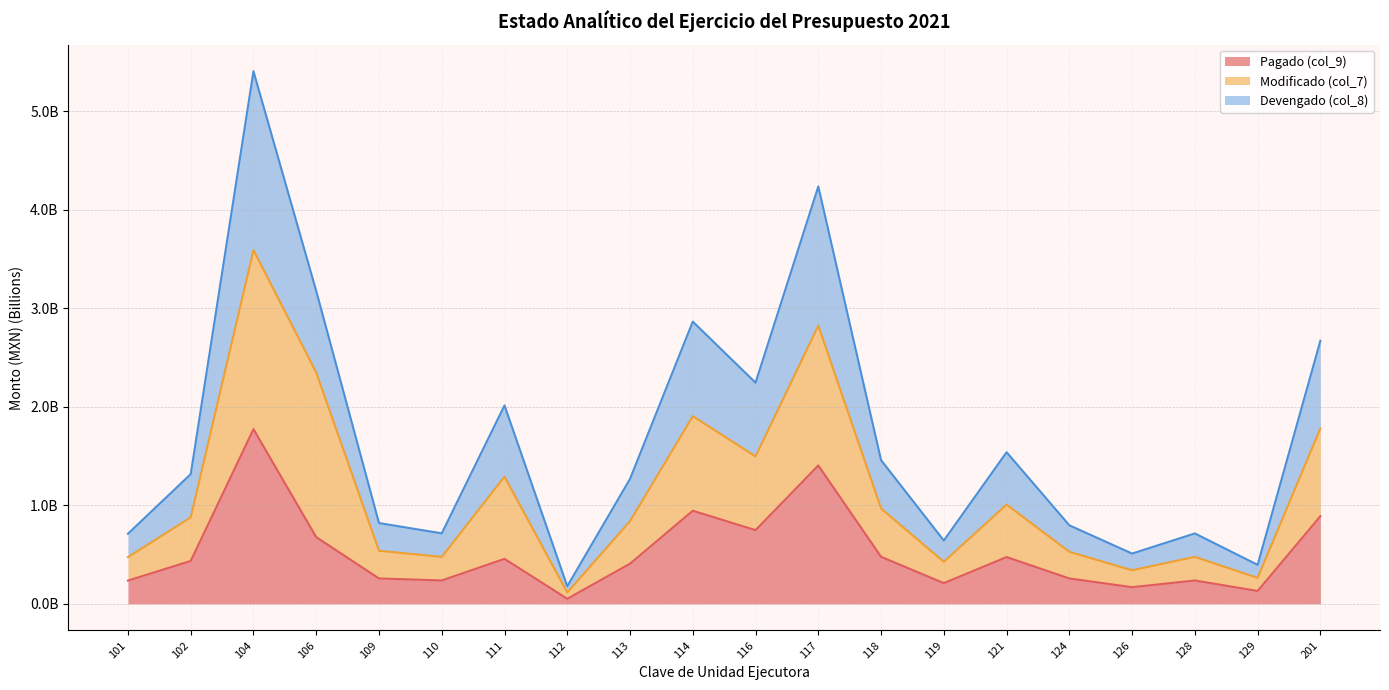

Does the chart display data point markers on the line(s)?

No